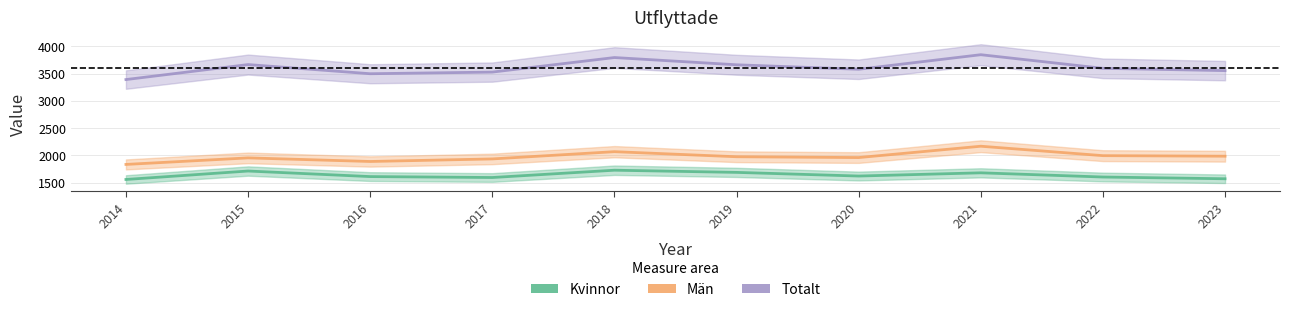

True or false: Kvinnor has a value of 1727 at 2018.

True